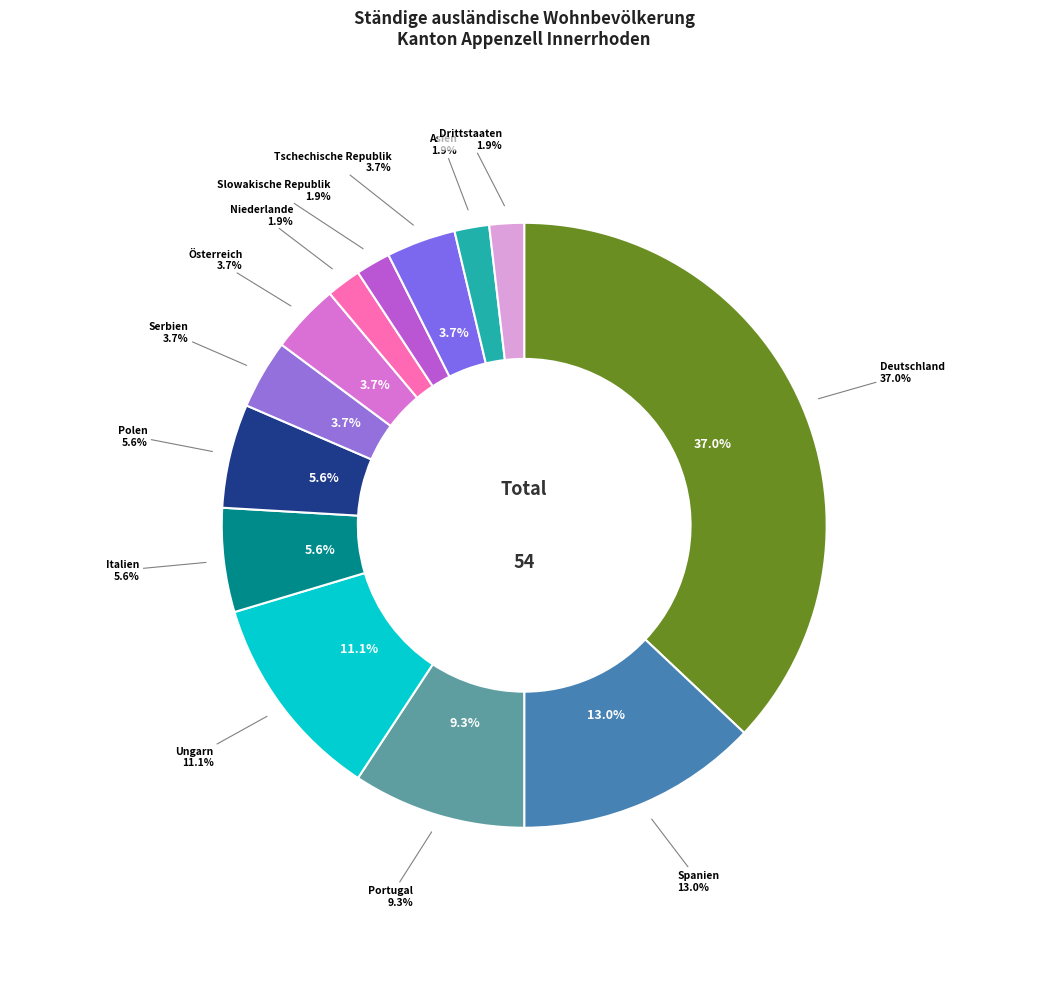

Which has a higher value, Niederlande or Asien?

Niederlande